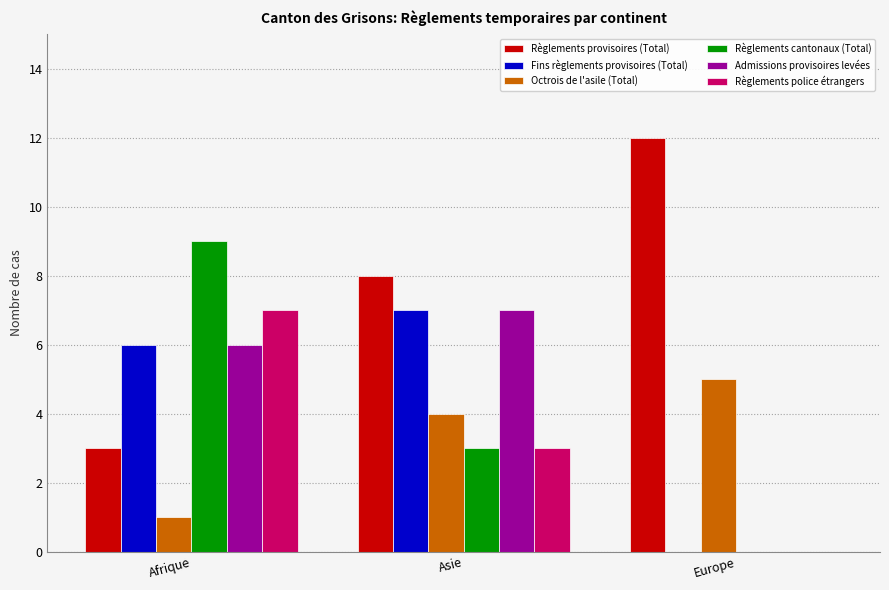

How many data points does each series have?

3